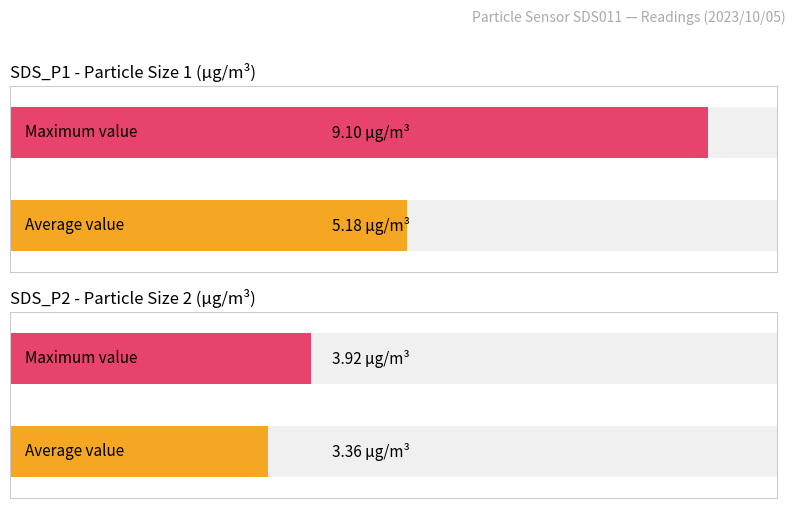

What are all the series names shown in the legend?

SDS_P1, SDS_P2